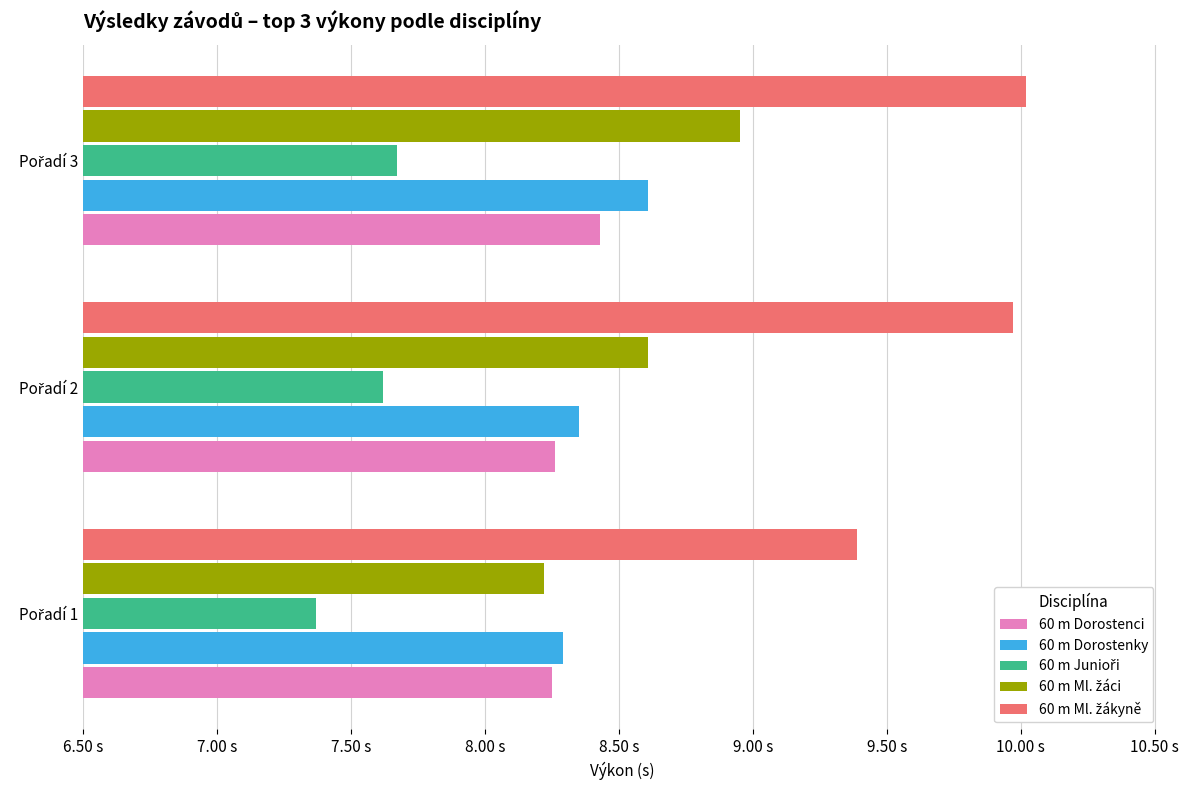

Reading left to right, list all the values displayed in this chart.

60 m Dorostenci: 8.2	8.3	8.4
60 m Dorostenky: 8.3	8.3	8.6
60 m Junioři: 7.4	7.6	7.7
60 m Ml. žáci: 8.2	8.6	8.9
60 m Ml. žákyně: 9.4	10.0	10.0